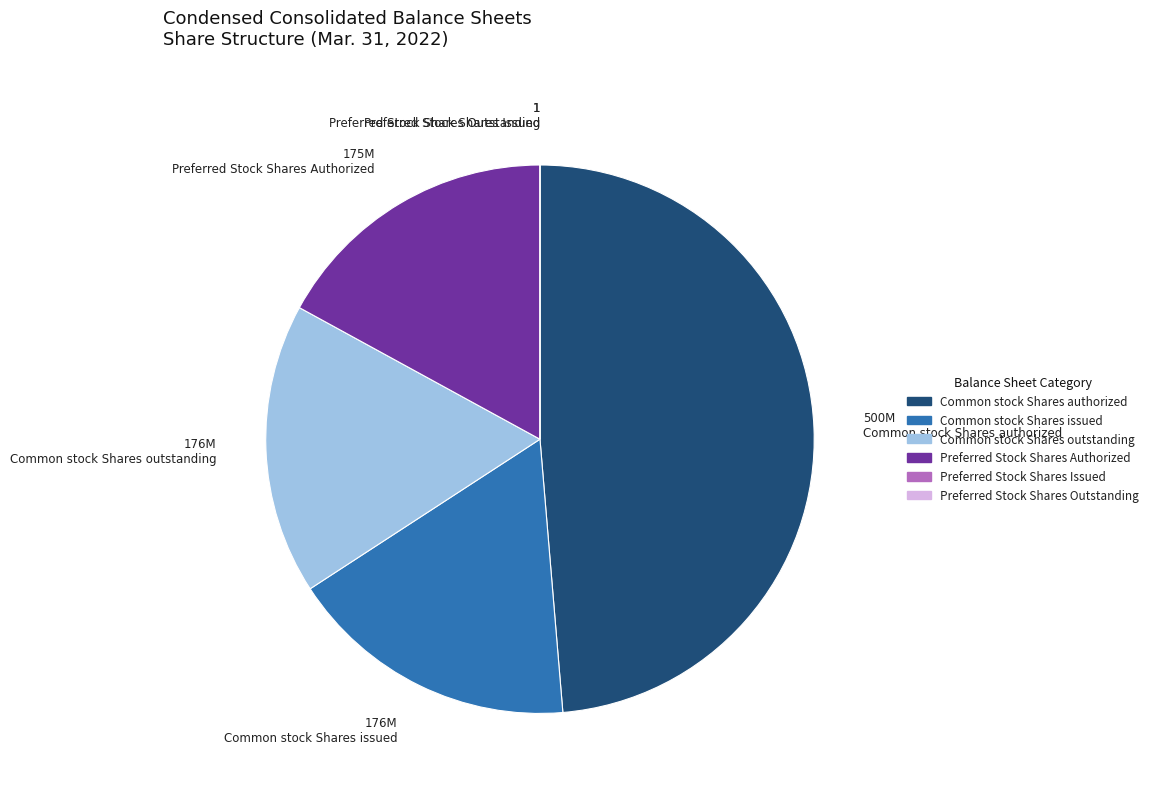

Do 500M Common stock Shares authorized and 175M Preferred Stock Shares Authorized together represent more than half of the pie?

Yes